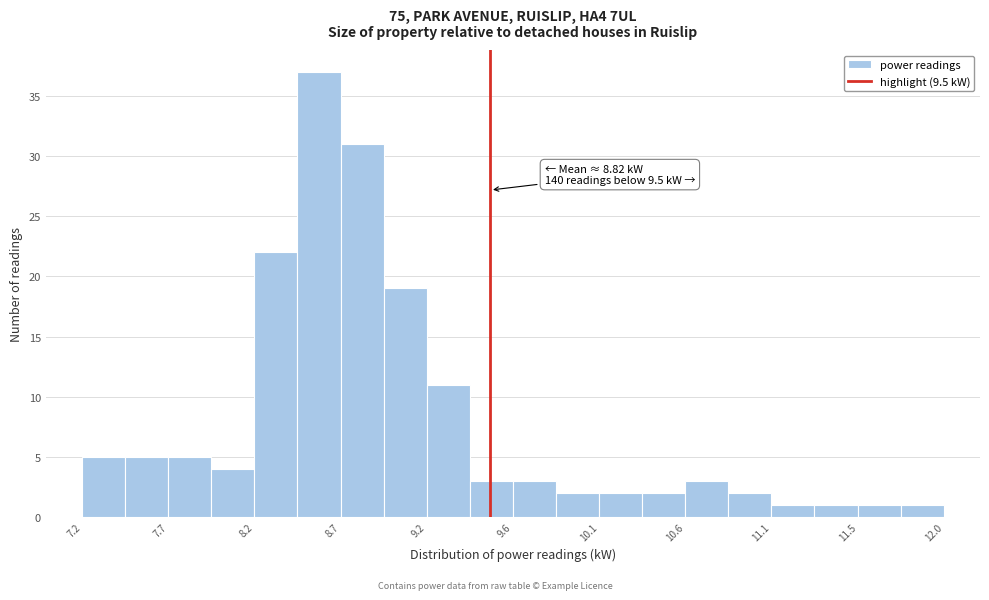

Which range on the x-axis has the tallest bar?

8.45 to 8.70